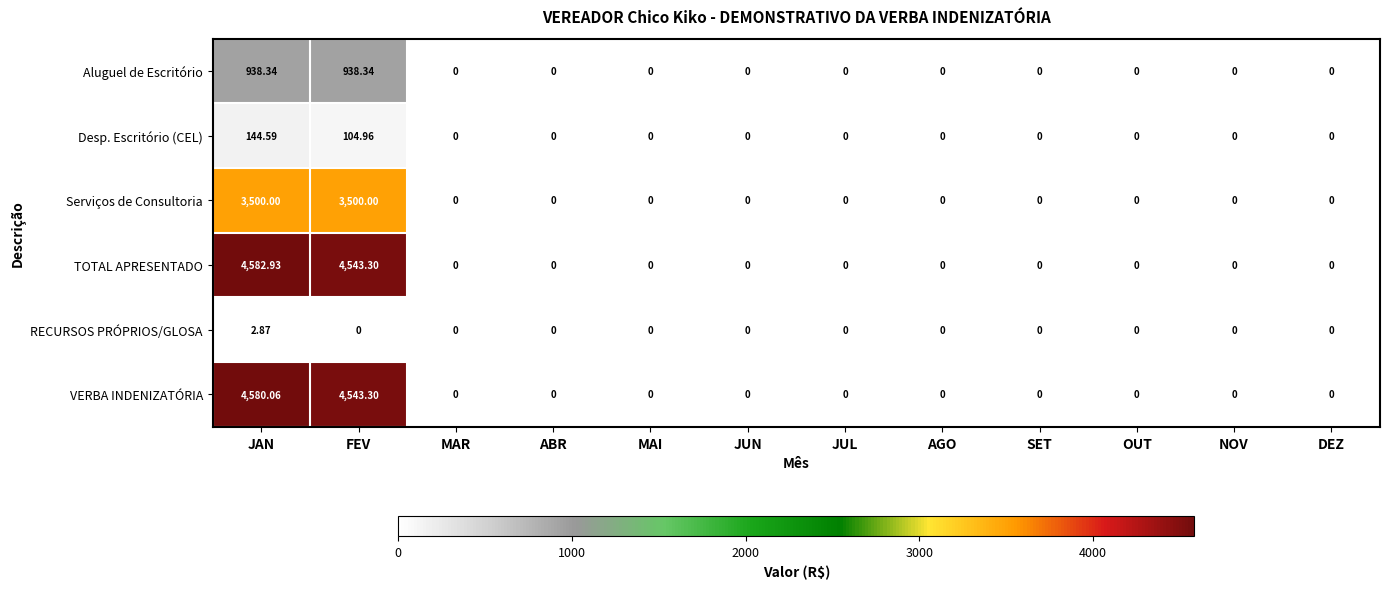

Rank the series by their maximum value, from highest to lowest.

TOTAL APRESENTADO, VERBA INDENIZATÓRIA, Serviços de Consultoria, Aluguel de Escritório, Desp. Escritório (CEL), RECURSOS PRÓPRIOS/GLOSA